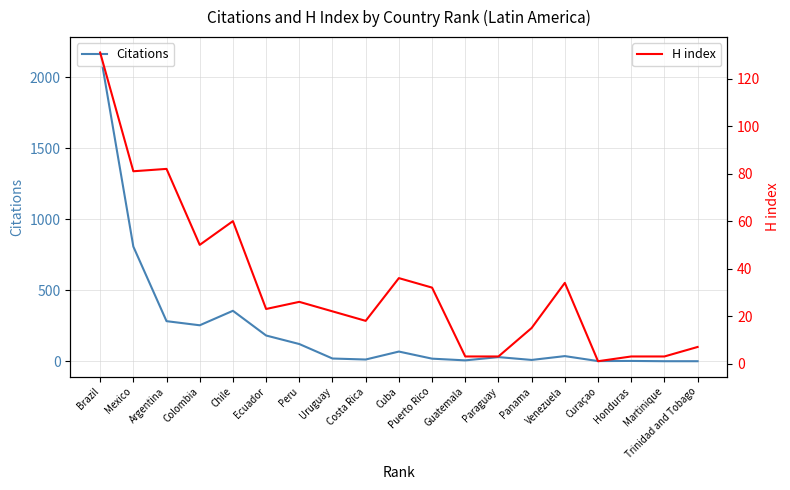

Where does the Citations series first go above 30?

Brazil